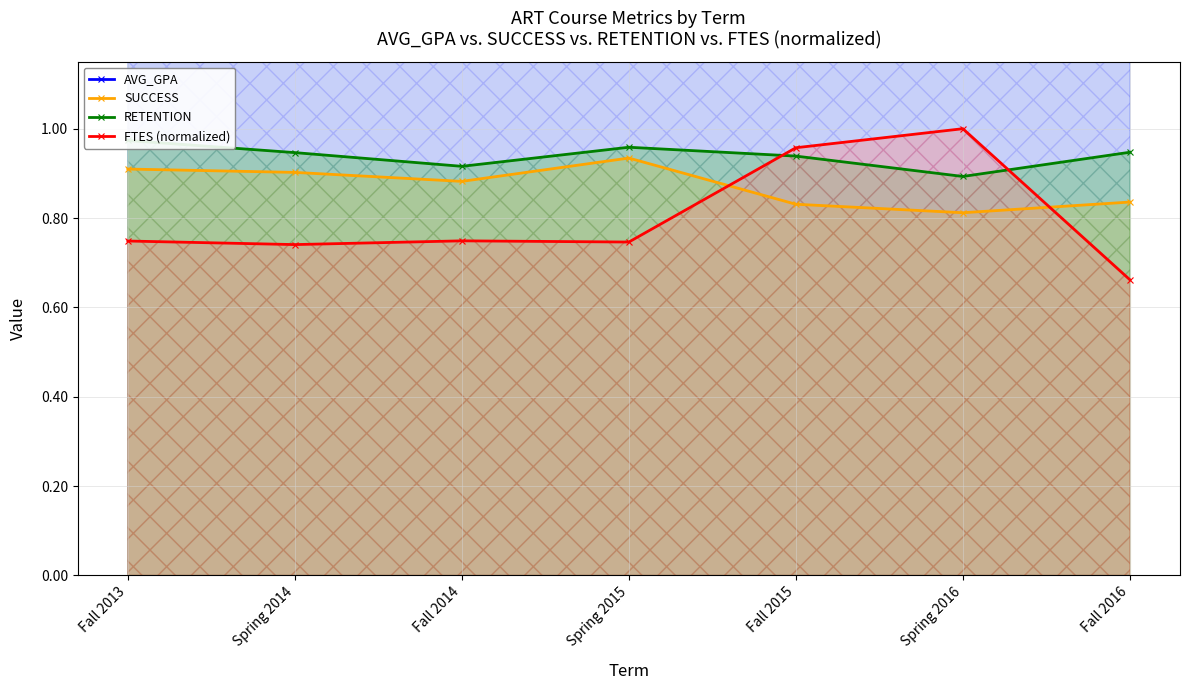

At how many categories does at least one series exceed 1?

7